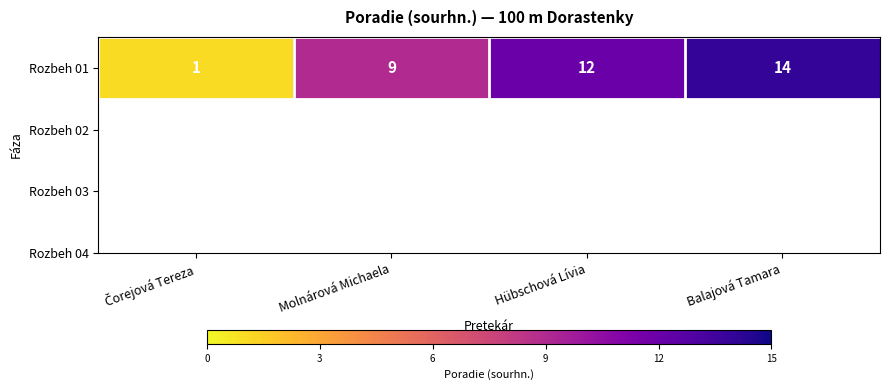

Where is the data nearest to the value 7?

Molnárová Michaela